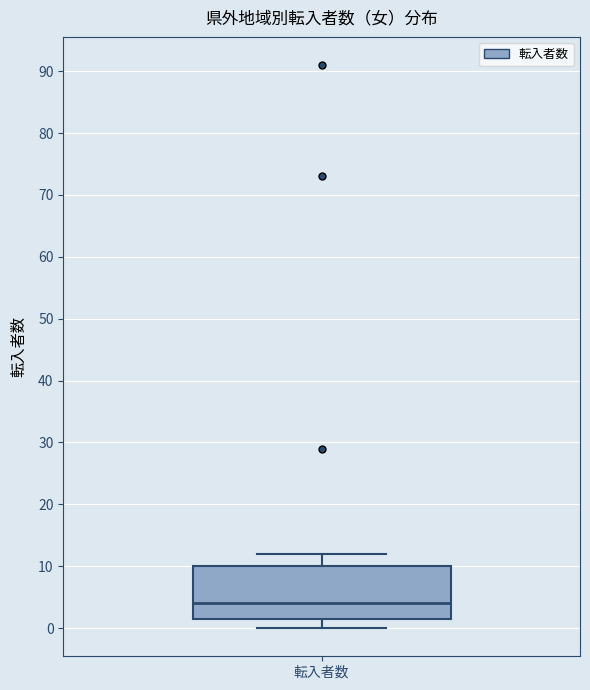

Where does the median line of the box for 転入者数 sit on the y-axis? The values are not printed on the chart, so give them approximately, as read against the axis.

4